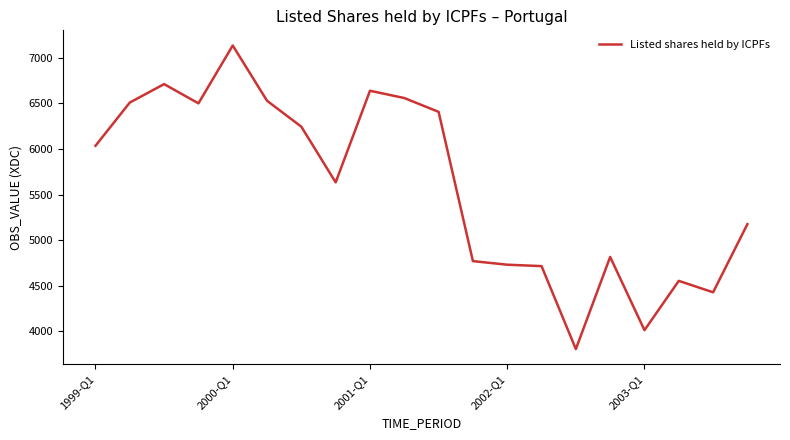

What is the maximum value shown in the chart?

7132.7